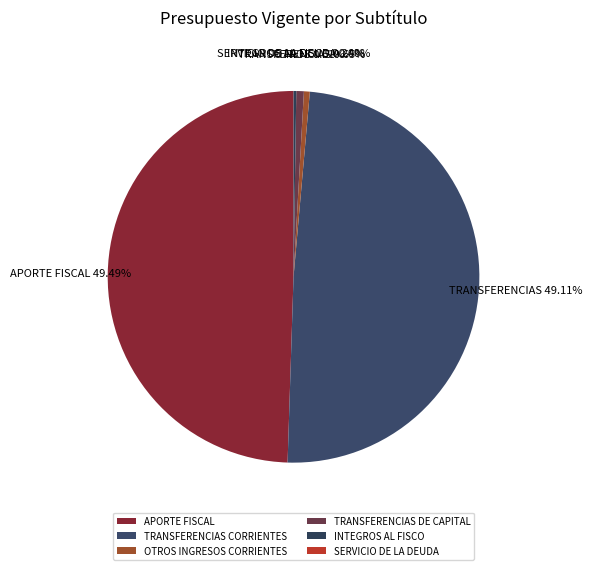

Approximately how many times larger is the value at OTROS INGRESOS CORRIENTES compared to TRANSFERENCIAS DE CAPITAL?

0.8